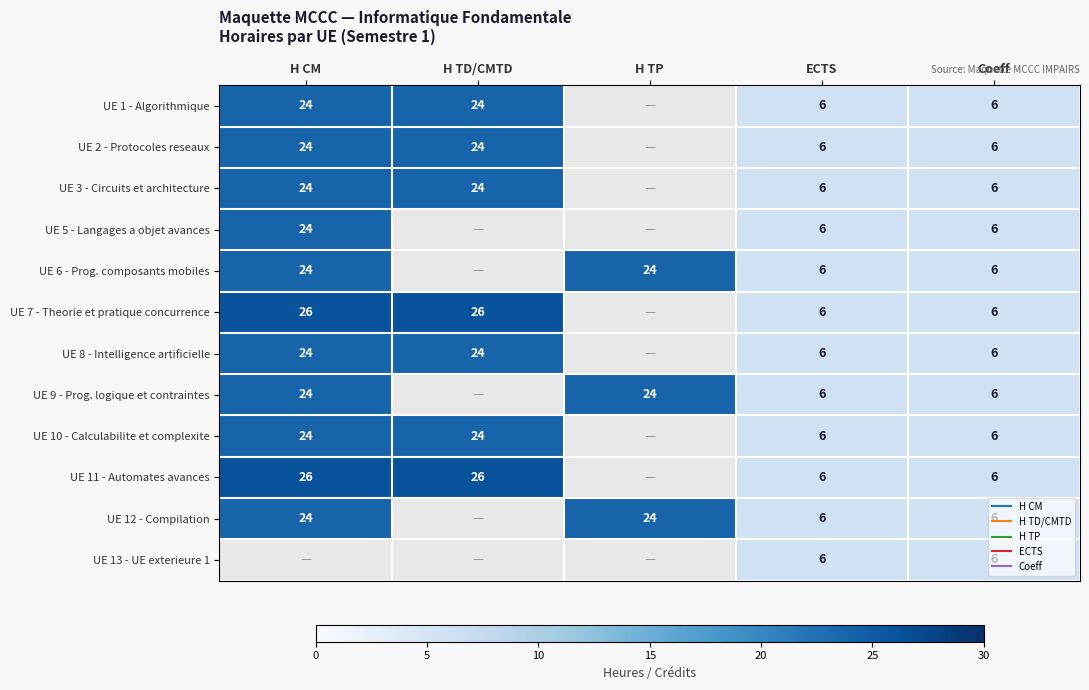

At ECTS, list the series in order from smallest to largest.

UE 1 - Algorithmique, UE 2 - Protocoles reseaux, UE 3 - Circuits et architecture, UE 5 - Langages a objet avances, UE 6 - Prog. composants mobiles, UE 7 - Theorie et pratique concurrence, UE 8 - Intelligence artificielle, UE 9 - Prog. logique et contraintes, UE 10 - Calculabilite et complexite, UE 11 - Automates avances, UE 12 - Compilation, UE 13 - UE exterieure 1